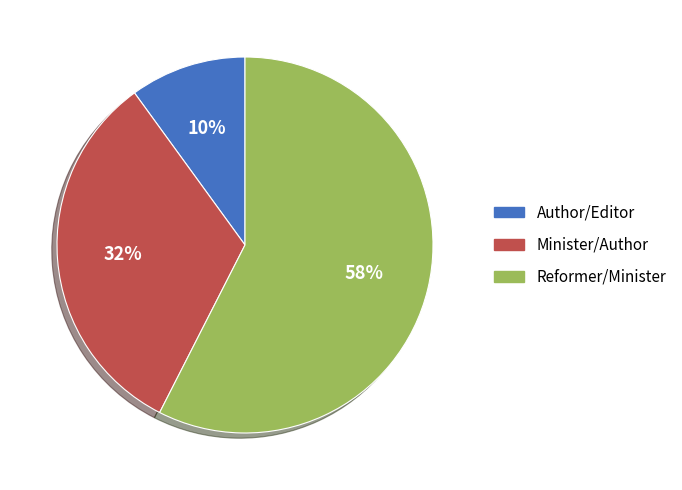

Do Reformer/Minister and Author/Editor together represent more than half of the pie?

Yes